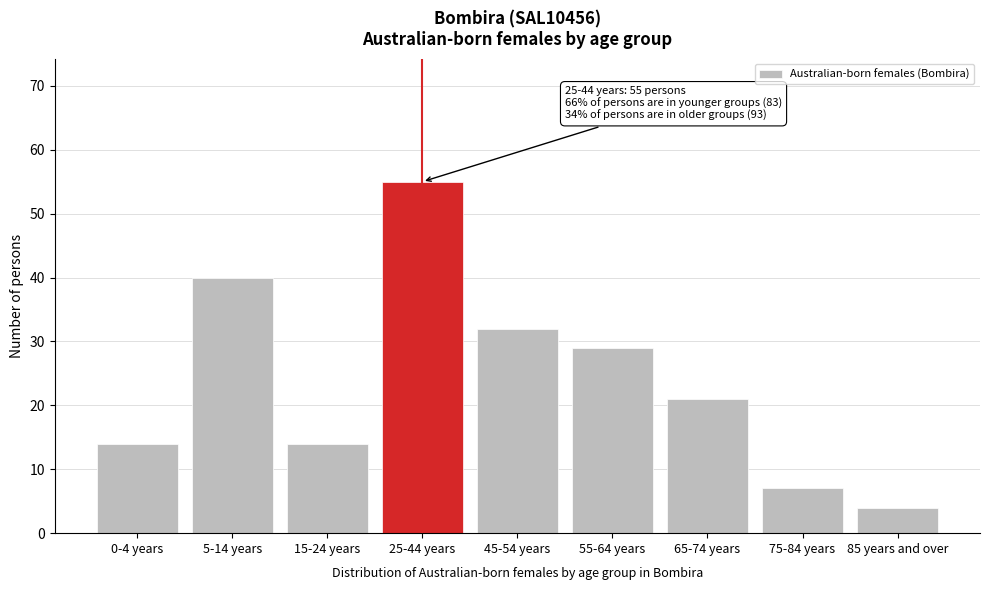

Reading left to right, transcribe all the data shown in this chart.

14	40	14	55	32	29	21	7	4